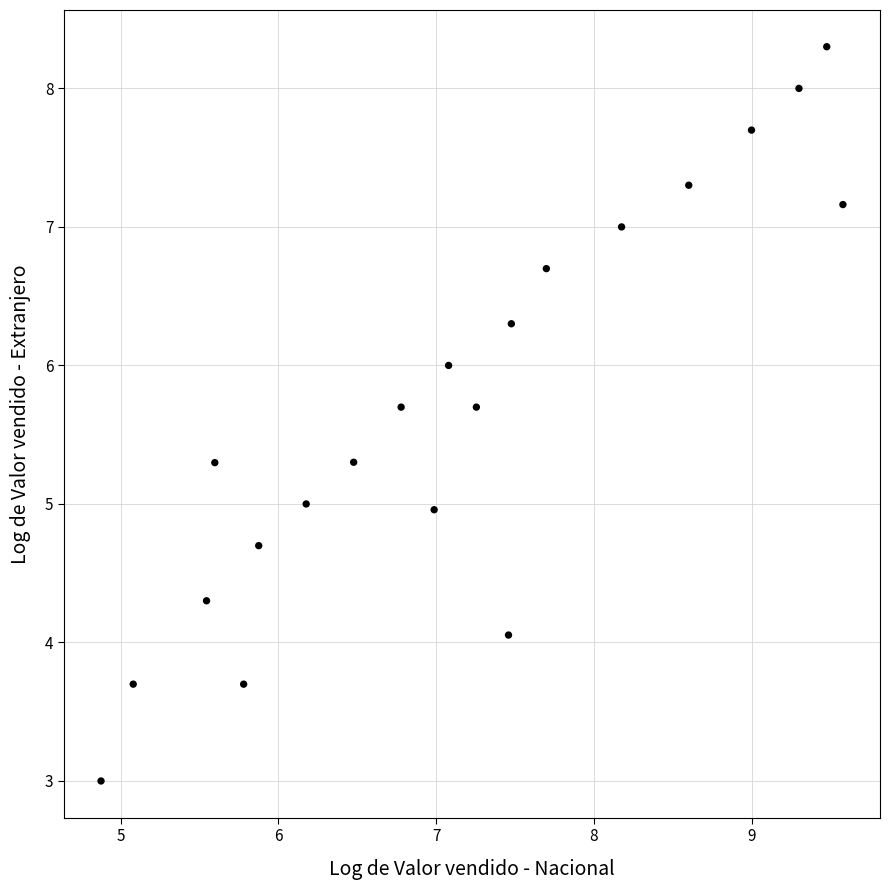

What is the range of Y values (max minus min)?

5.3